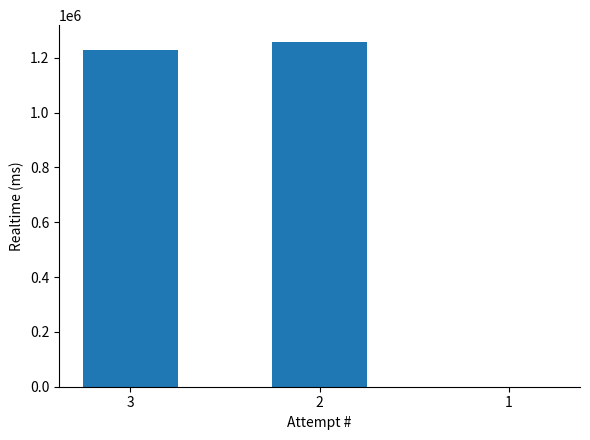

True or false: the data shows 2234680 at 2.

False